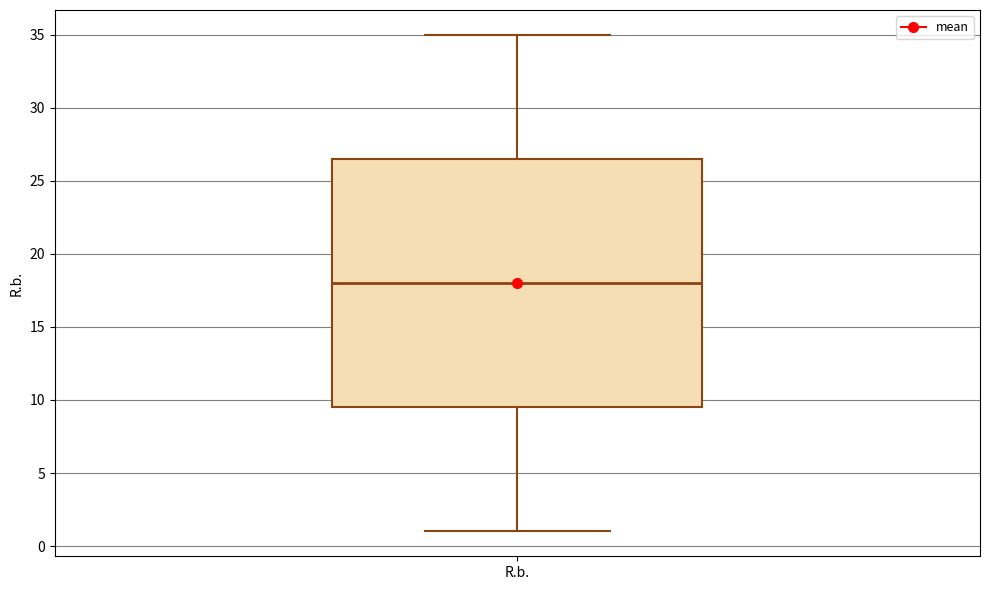

Where does the upper whisker of the box for R.b. end on the y-axis? The values are not printed on the chart, so give them approximately, as read against the axis.

35.0